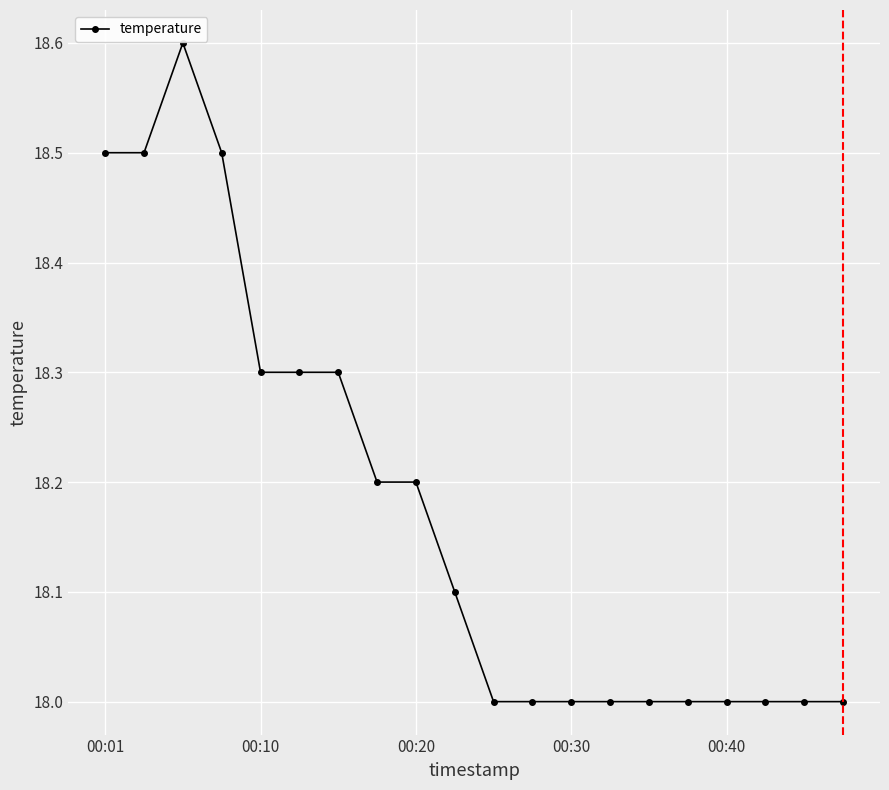

What is the difference between the second highest and minimum values?

0.5